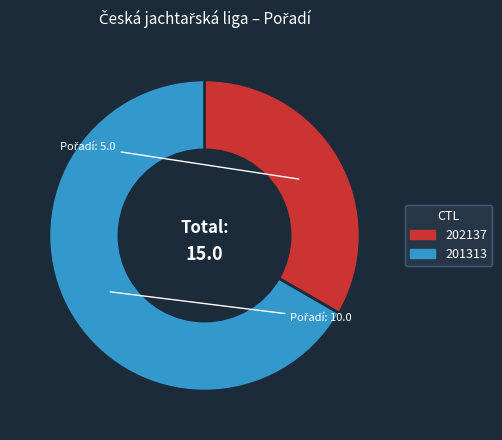

Between 202137 and 201313, which is larger?

201313